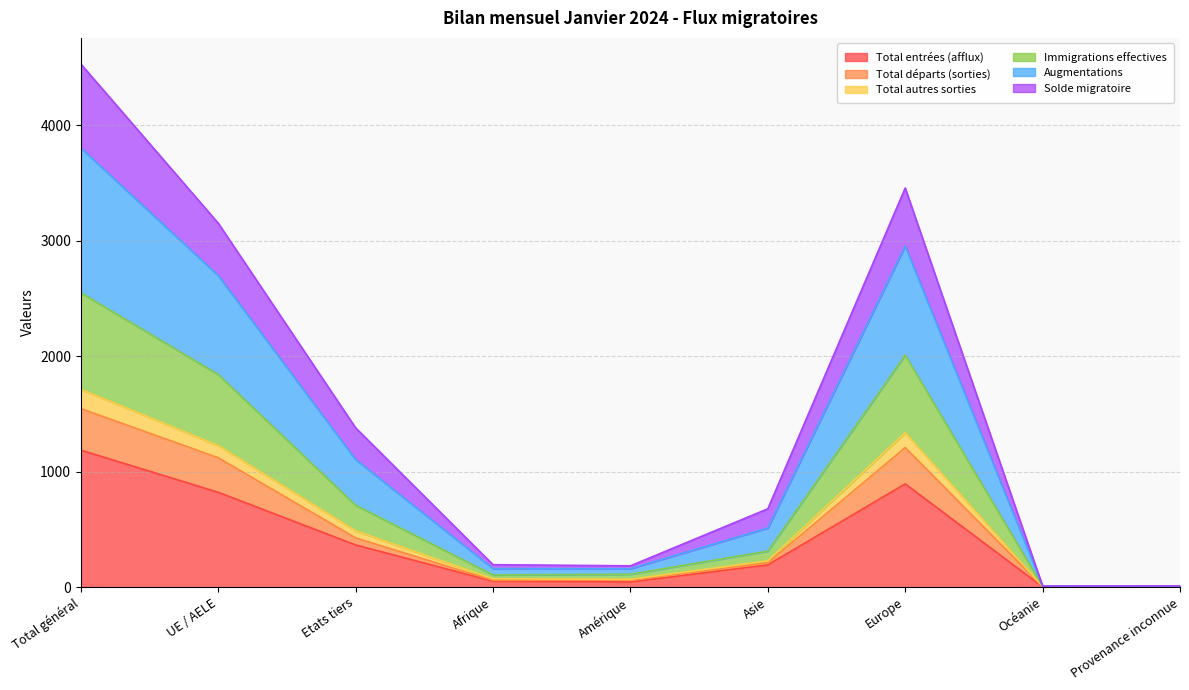

What is the maximum value for Total entrées (afflux)?

1186